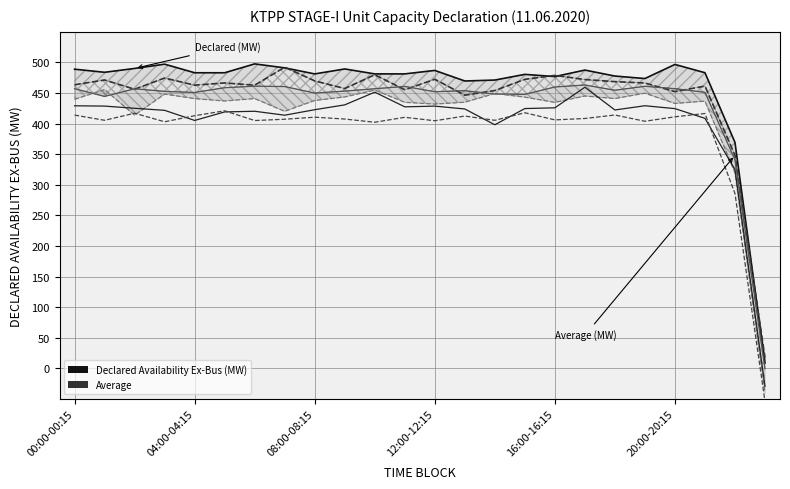

Which series changed the most between 12 and 21?

Declared Availability Ex-Bus (MW) (line 4)